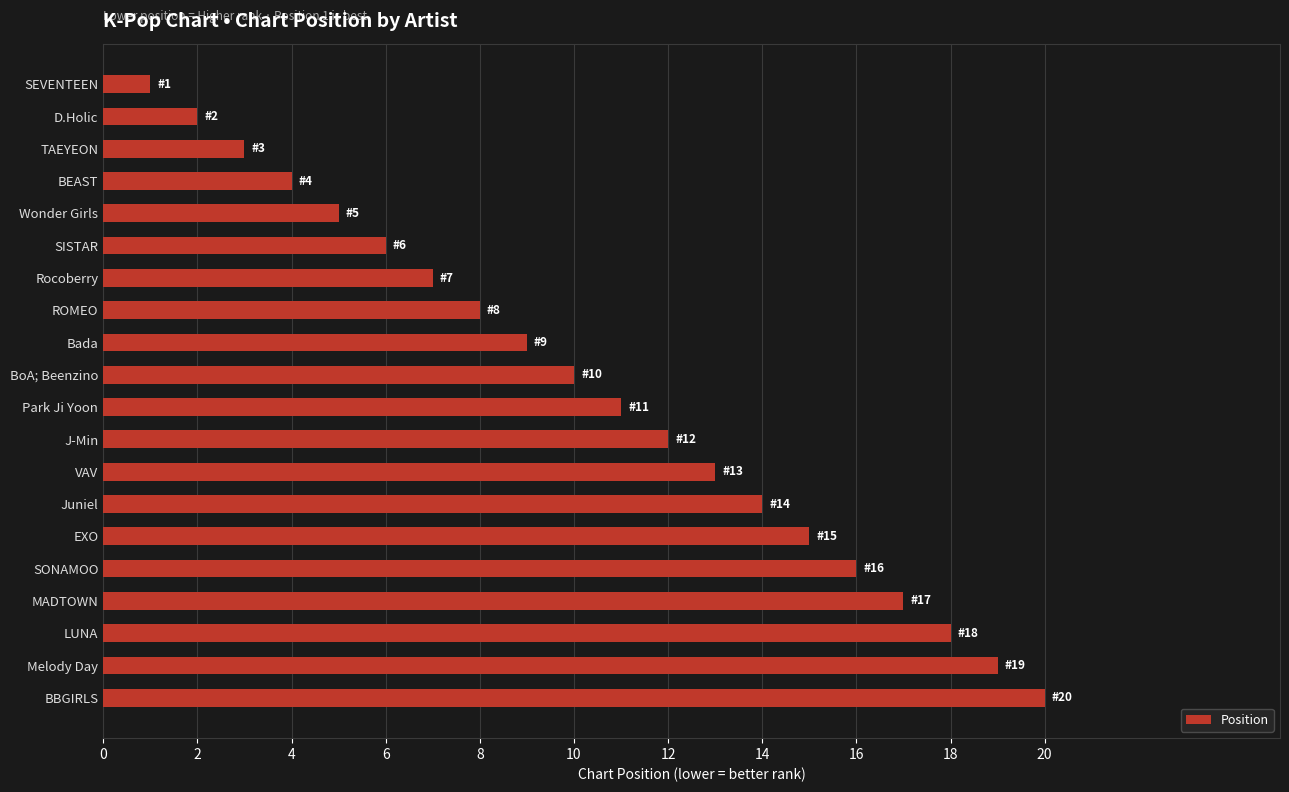

Rank the categories by value from highest to lowest.

BBGIRLS, Melody Day, LUNA, MADTOWN, SONAMOO, EXO, Juniel, VAV, J-Min, Park Ji Yoon, BoA; Beenzino, Bada, ROMEO, Rocoberry, SISTAR, Wonder Girls, BEAST, TAEYEON, D.Holic, SEVENTEEN